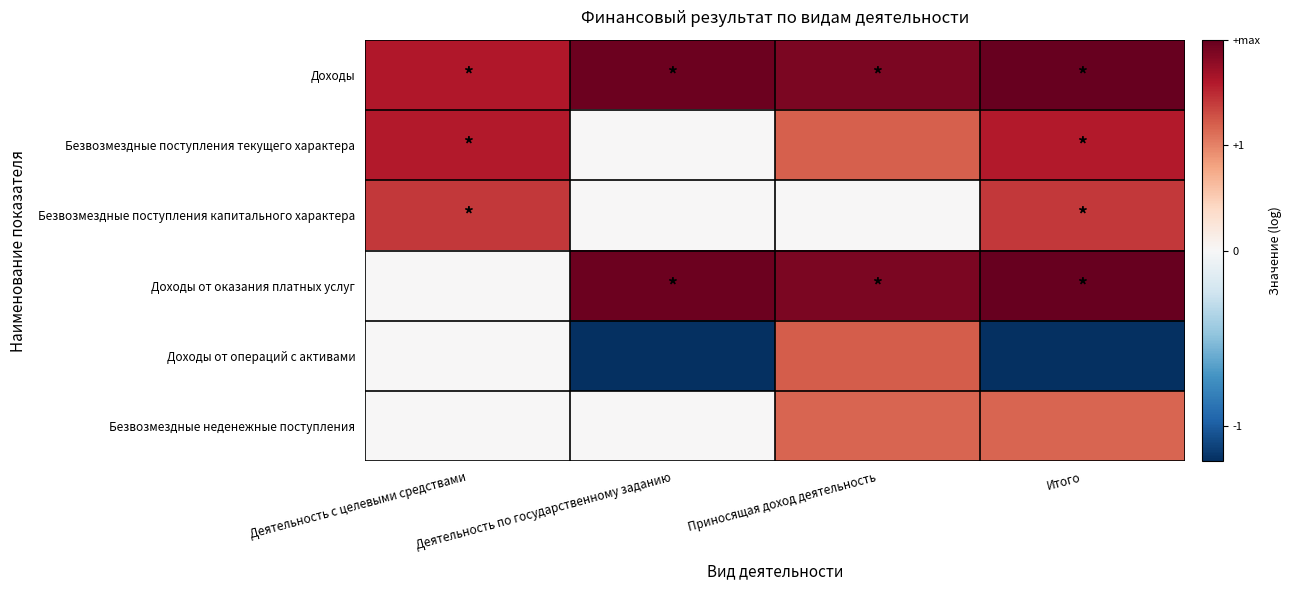

Rank the series by their maximum value, from highest to lowest.

Доходы, Доходы от оказания платных услуг, Безвозмездные поступления текущего характера, Безвозмездные поступления капитального характера, Доходы от операций с активами, Безвозмездные неденежные поступления